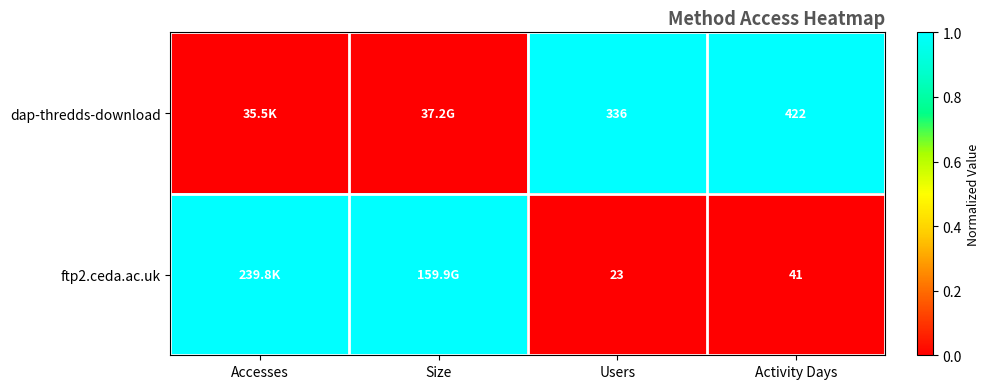

The ftp2.ceda.ac.uk series shows 23 at Users. True or false?

True